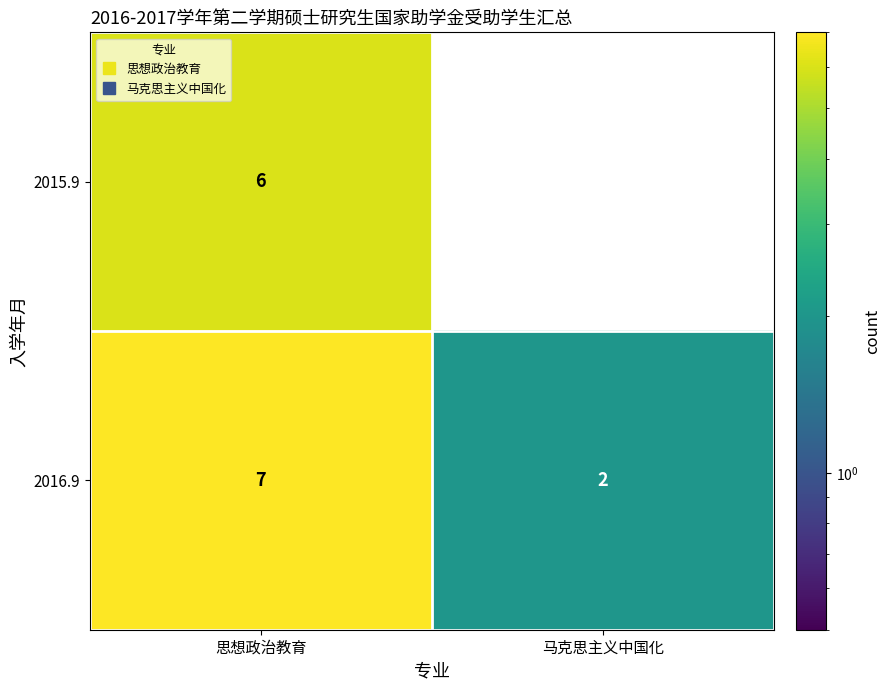

Which series changed the most between 思想政治教育 and 马克思主义中国化?

2015.9